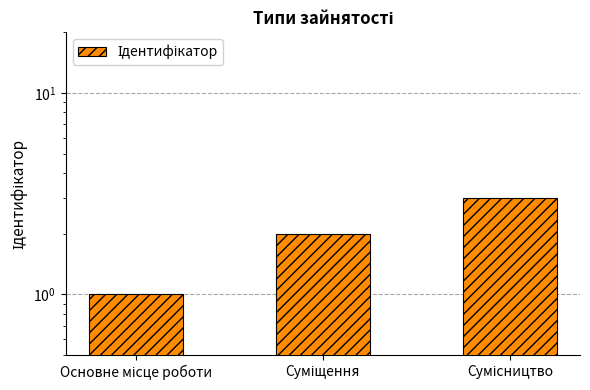

How many series are shown in this chart?

1